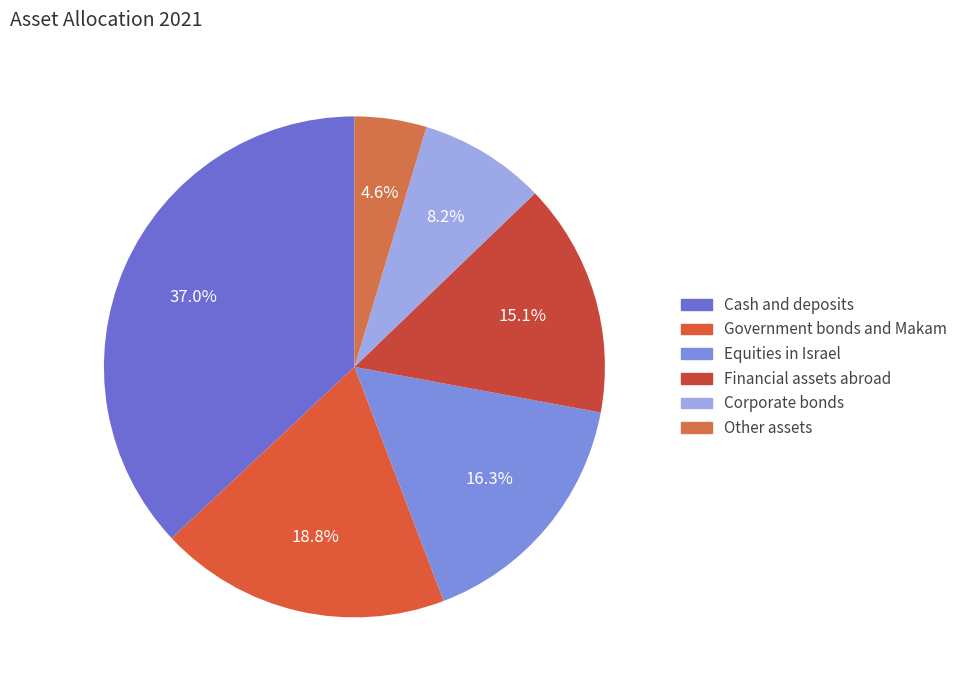

Does any single category account for the majority?

No